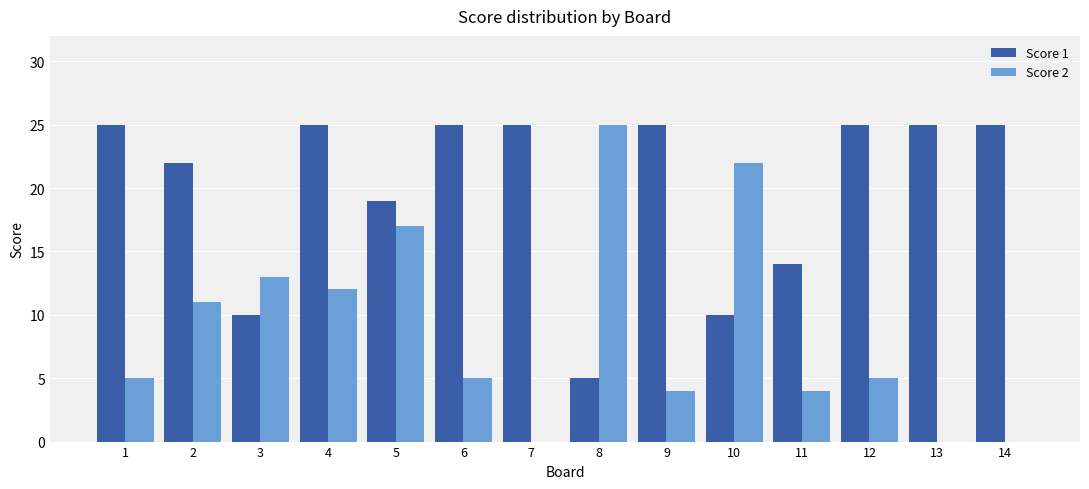

How many series are shown in this chart?

2